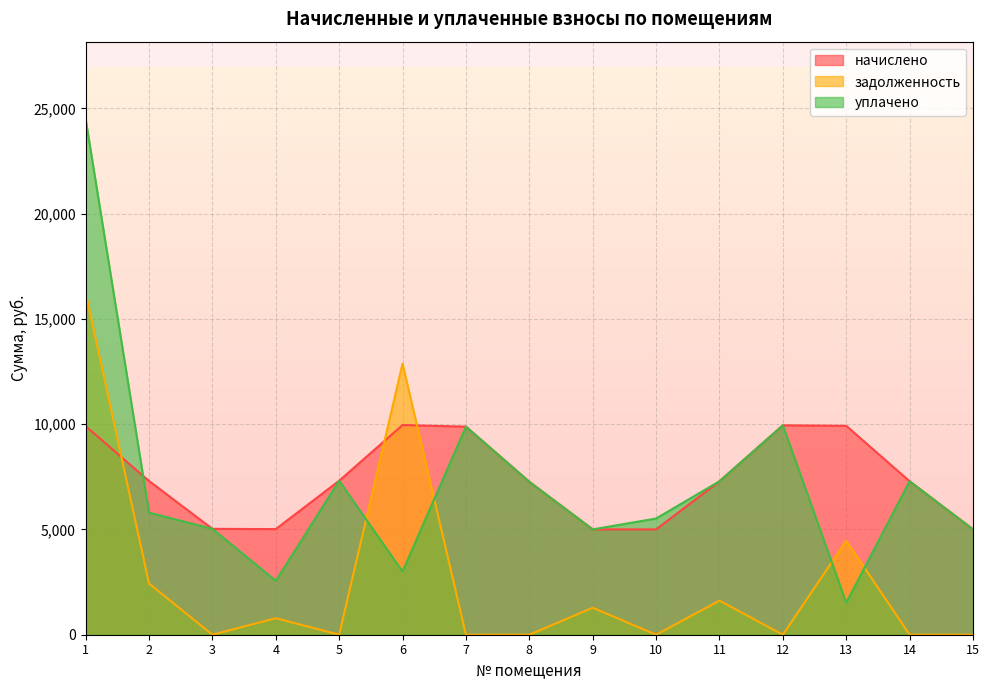

At 15, list the series in order from smallest to largest.

задолженность, начислено, уплачено